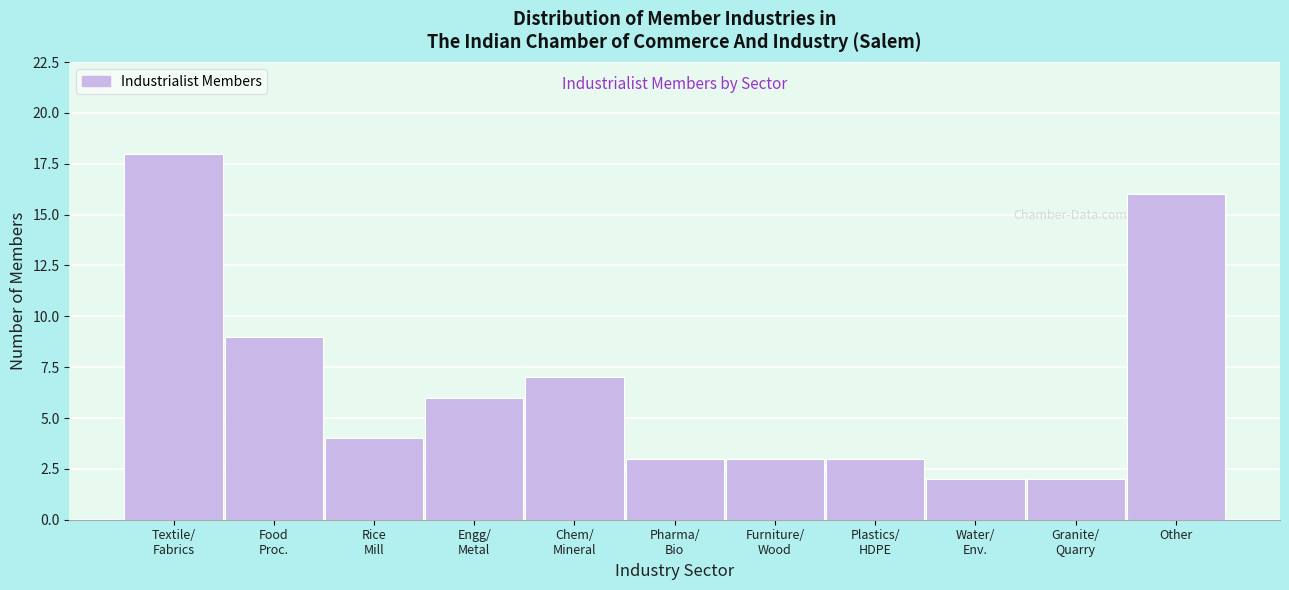

Reading left to right, what are all the values shown in this chart?

18	9	4	6	7	3	3	3	2	2	16